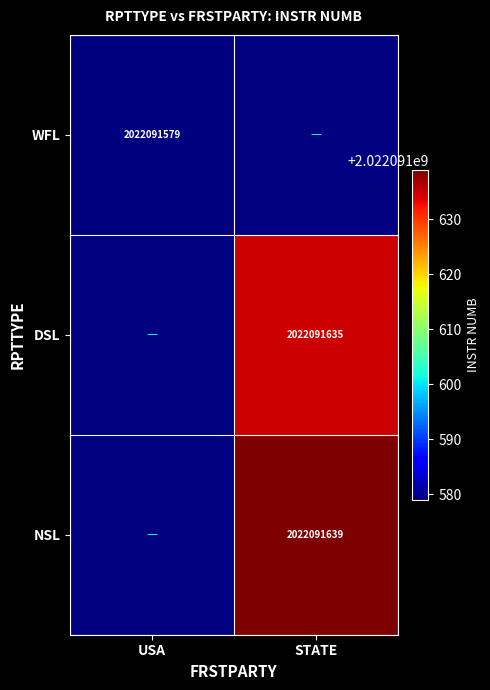

The DSL series shows 2022091635 at STATE. True or false?

True